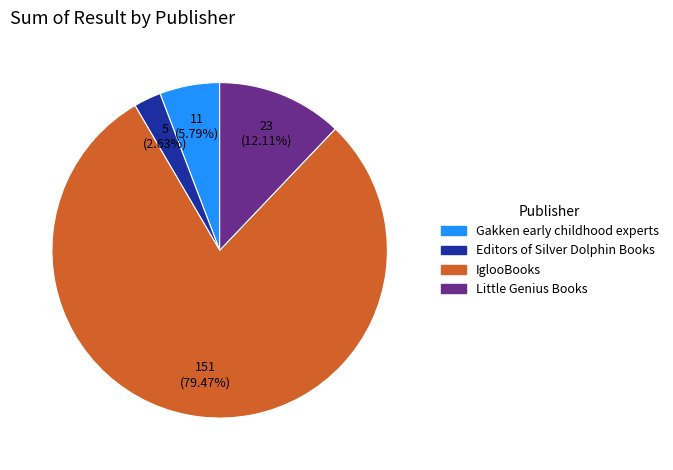

Is there a majority slice in this chart?

Yes